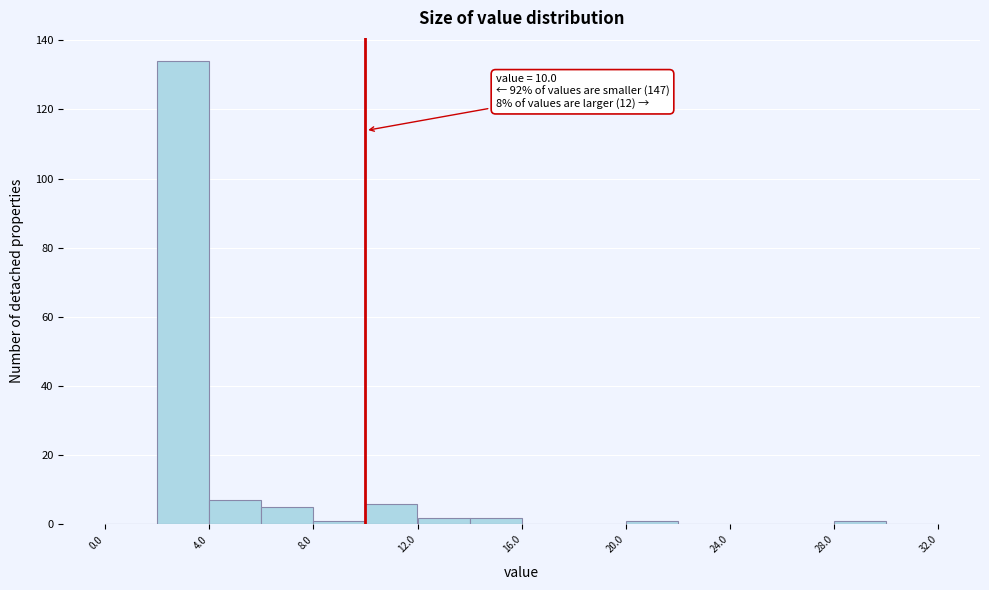

Which range on the x-axis has the tallest bar?

2 to 4